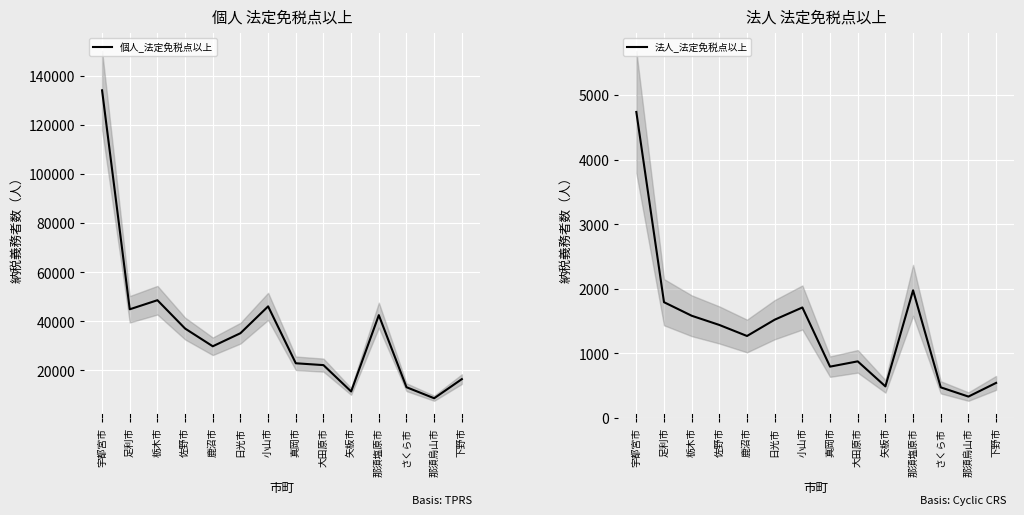

What is the label of the 14th point from the left?

下野市